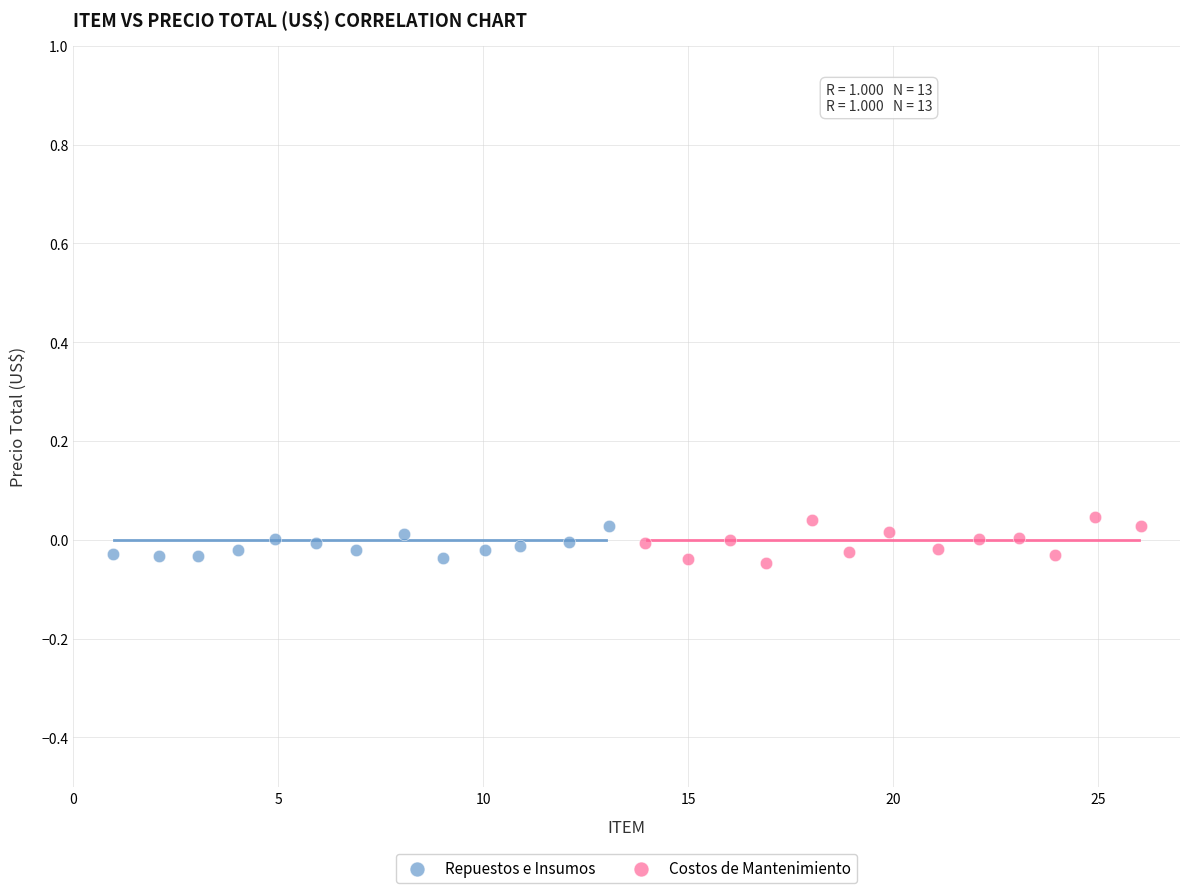

Which series has the largest Y range (max minus min)?

Costos de Mantenimiento